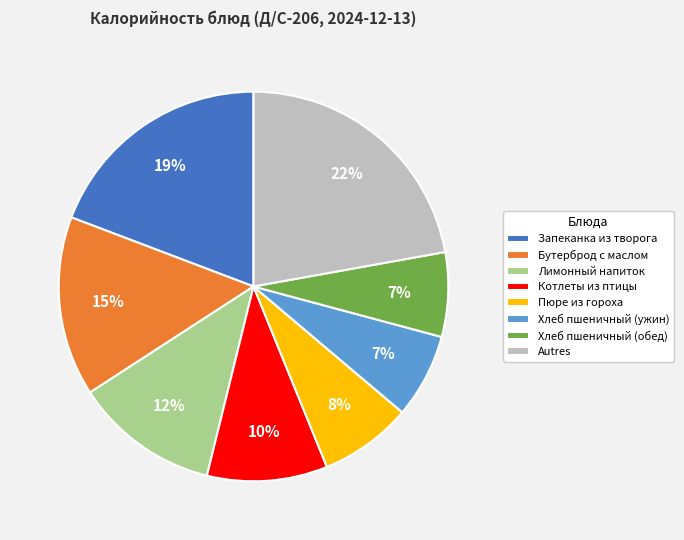

What percentage is the Запеканка из творога slice, to the nearest percent?

19%